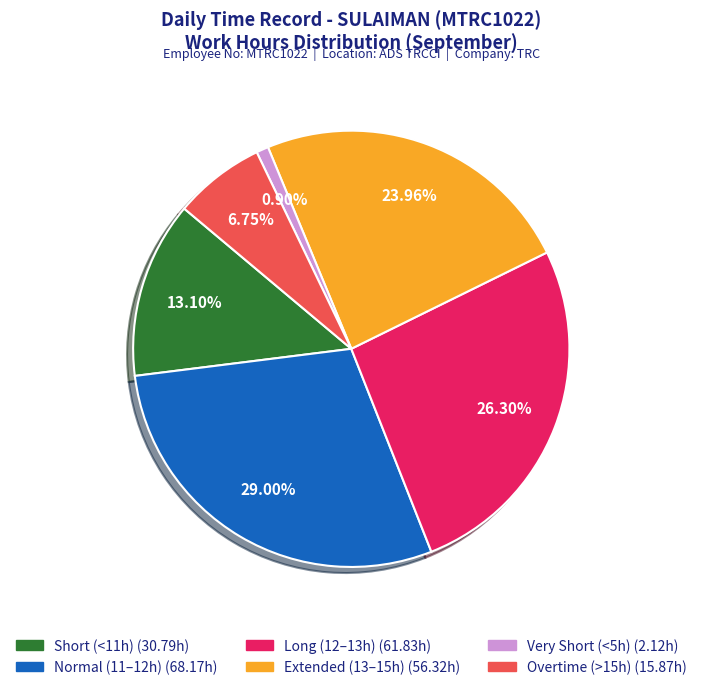

Does any single category account for the majority?

No